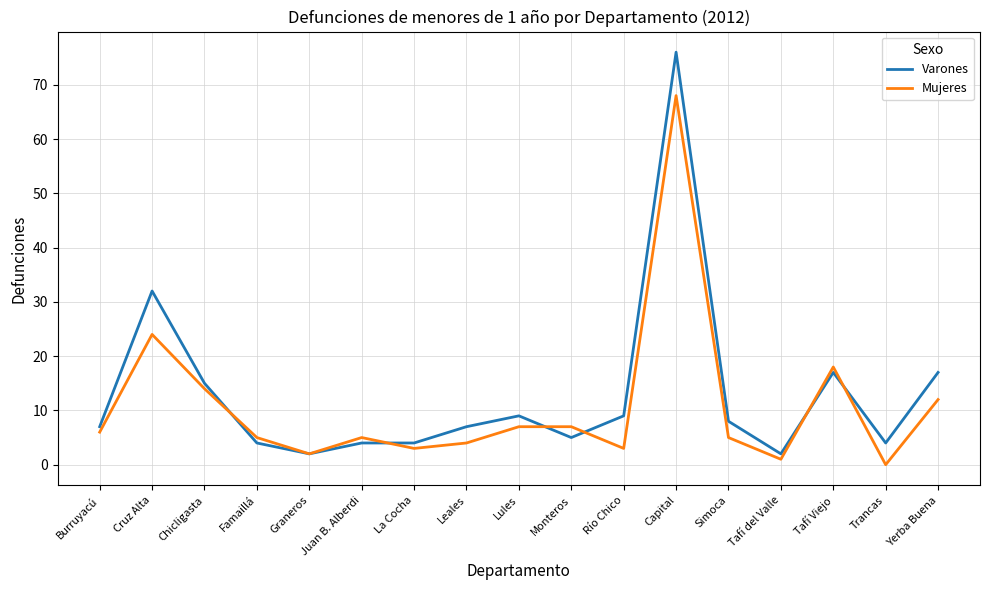

What is the sum of all Mujeres values?

184